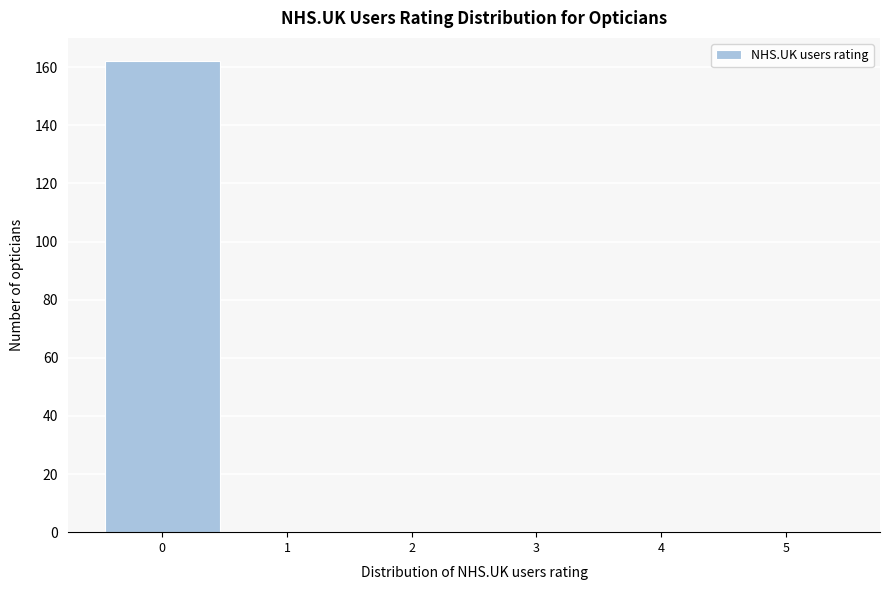

Reading left to right, list every bar in this chart as the range it spans on the x-axis followed by its height. The values are not printed on the chart, so give them approximately, as read against the axis.

-0.5 to 0.5: 162
0.5 to 1.5: 0
1.5 to 2.5: 0
2.5 to 3.5: 0
3.5 to 4.5: 0
4.5 to 5.5: 0